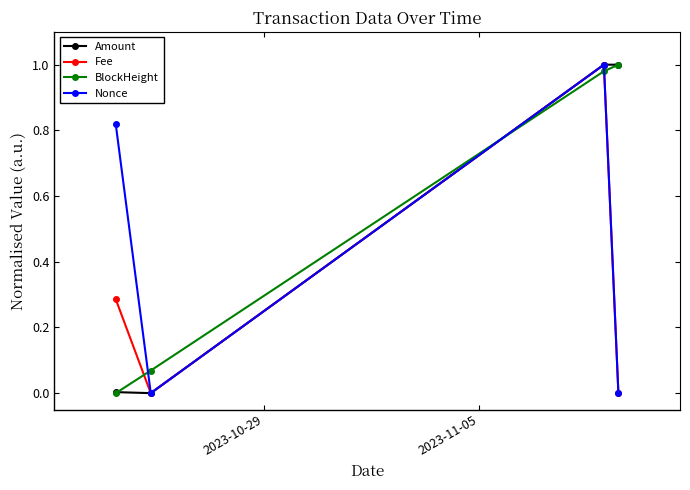

What is the difference between the second highest and second lowest values in the BlockHeight series?

0.9